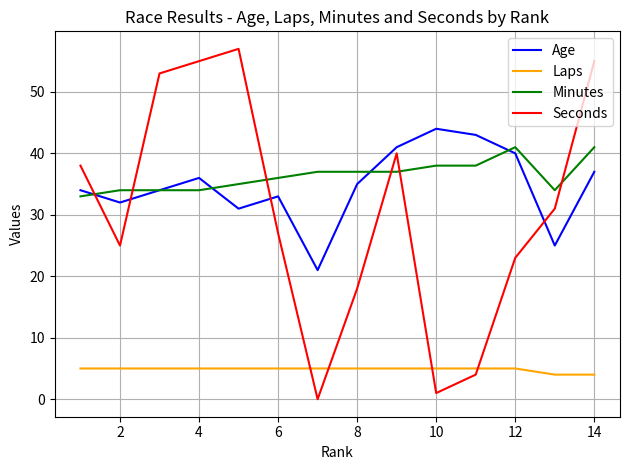

Which series ends up on top after the final intersection of Minutes and Seconds?

Seconds